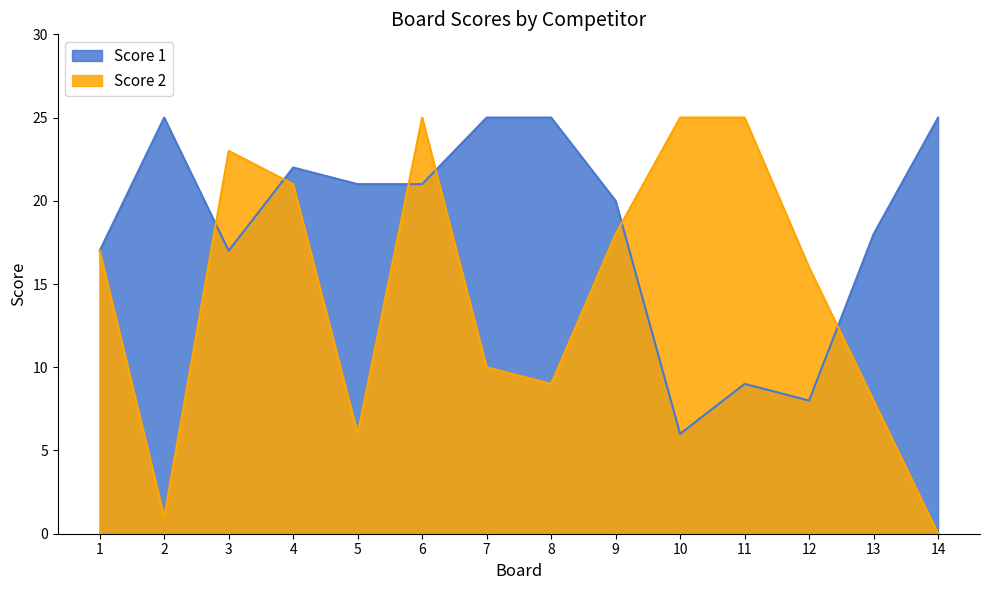

Does the chart display data point markers on the line(s)?

No